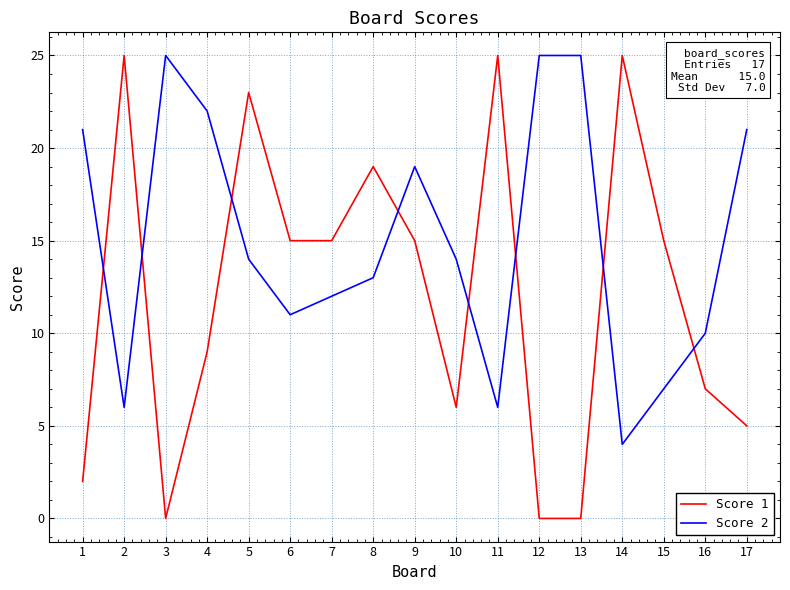

Is it true that Score 1 equals 10 at 6?

False